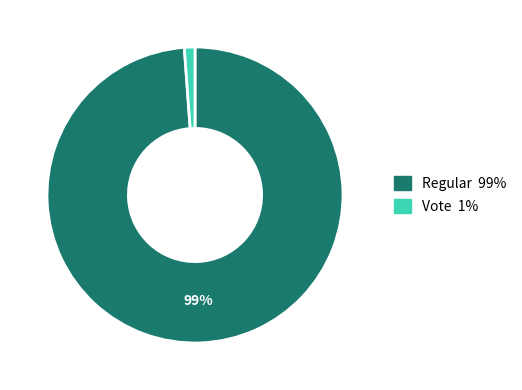

How many slices are in this pie chart?

2